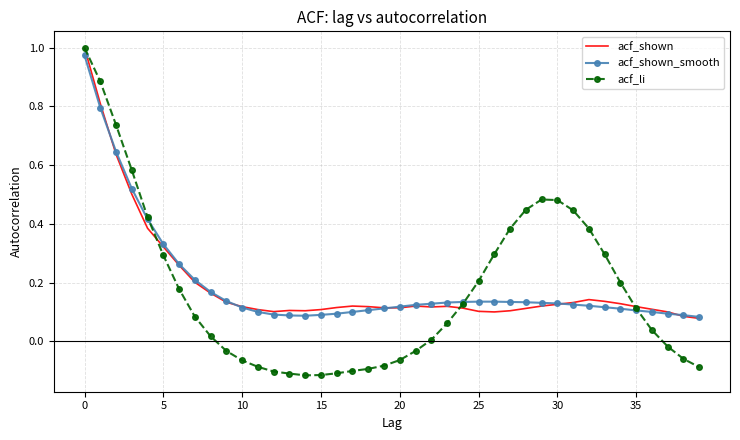

Which series has the widest spread of values?

acf_li